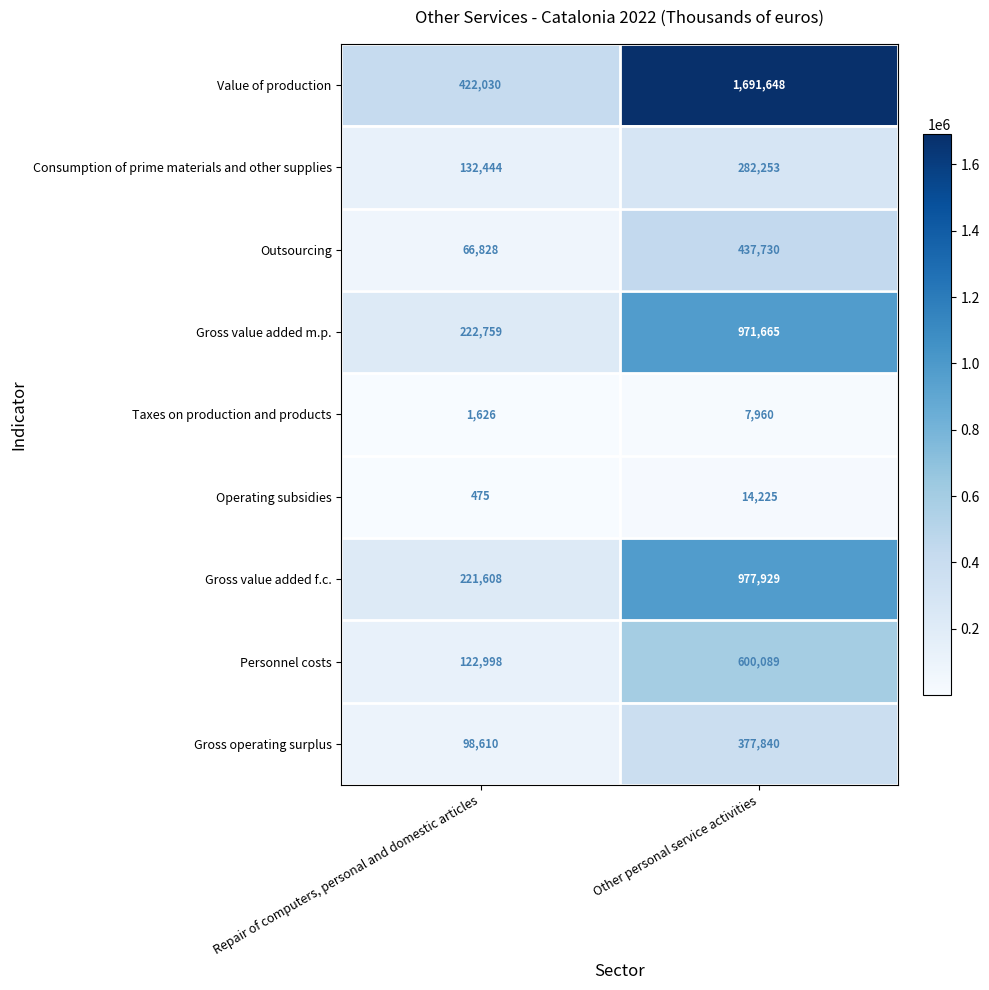

Is it true that Value of production equals 422030 at Repair of computers, personal and domestic articles?

True